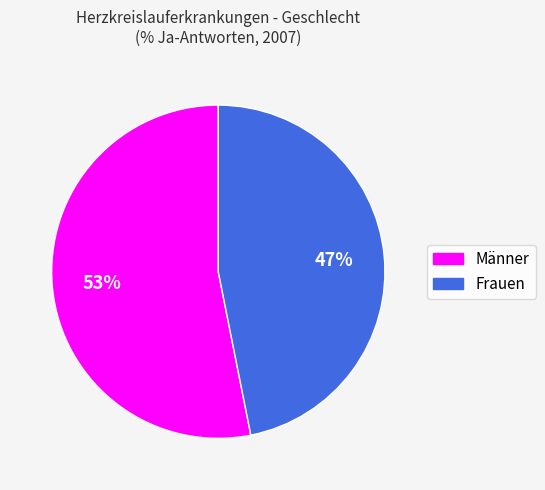

Is there a majority slice in this chart?

Yes